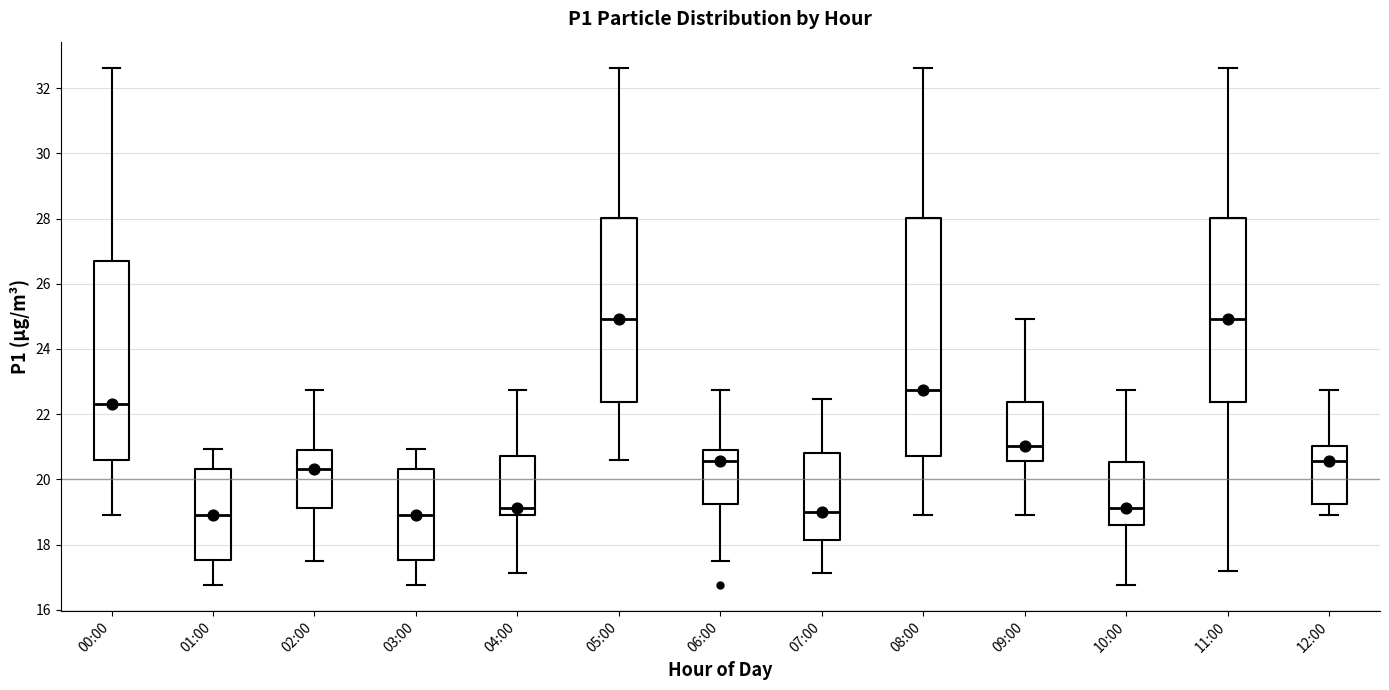

Reading left to right, read every box against the y-axis: the position of its median line, the range the box covers, and the ends of its whiskers. The values are not printed on the chart, so give them approximately, as read against the axis.

00:00: median 22.4, box 20.6 to 26.8, whiskers 19.0 to 32.6
01:00: median 19.0, box 17.6 to 20.4, whiskers 16.8 to 21.0
02:00: median 20.4, box 19.2 to 20.8, whiskers 17.6 to 22.8
03:00: median 19.0, box 17.6 to 20.4, whiskers 16.8 to 21.0
04:00: median 19.2, box 19.0 to 20.8, whiskers 17.2 to 22.8
05:00: median 25.0, box 22.4 to 28.0, whiskers 20.6 to 32.6
06:00: median 20.6, box 19.2 to 20.8, whiskers 17.6 to 22.8
07:00: median 19.0, box 18.2 to 20.8, whiskers 17.2 to 22.4
08:00: median 22.8, box 20.8 to 28.0, whiskers 19.0 to 32.6
09:00: median 21.0, box 20.6 to 22.4, whiskers 19.0 to 25.0
10:00: median 19.2, box 18.6 to 20.6, whiskers 16.8 to 22.8
11:00: median 25.0, box 22.4 to 28.0, whiskers 17.2 to 32.6
12:00: median 20.6, box 19.2 to 21.0, whiskers 19.0 to 22.8